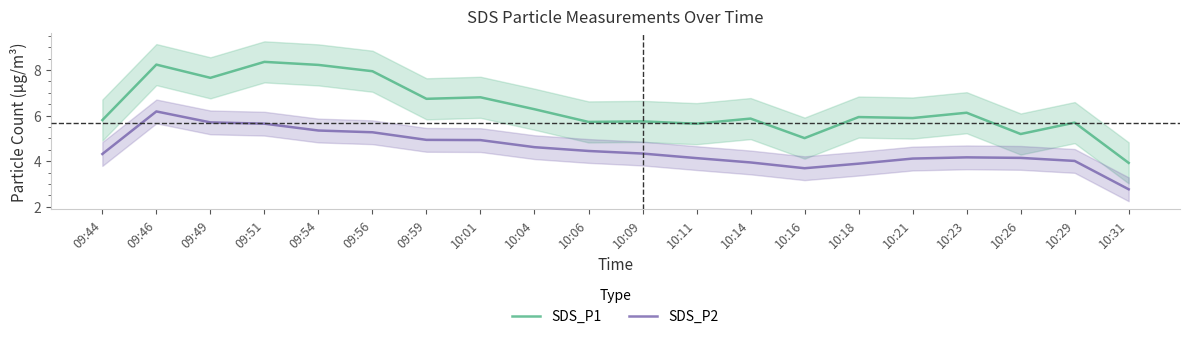

Is it true that SDS_P1 equals 3.9 at 10:31?

True